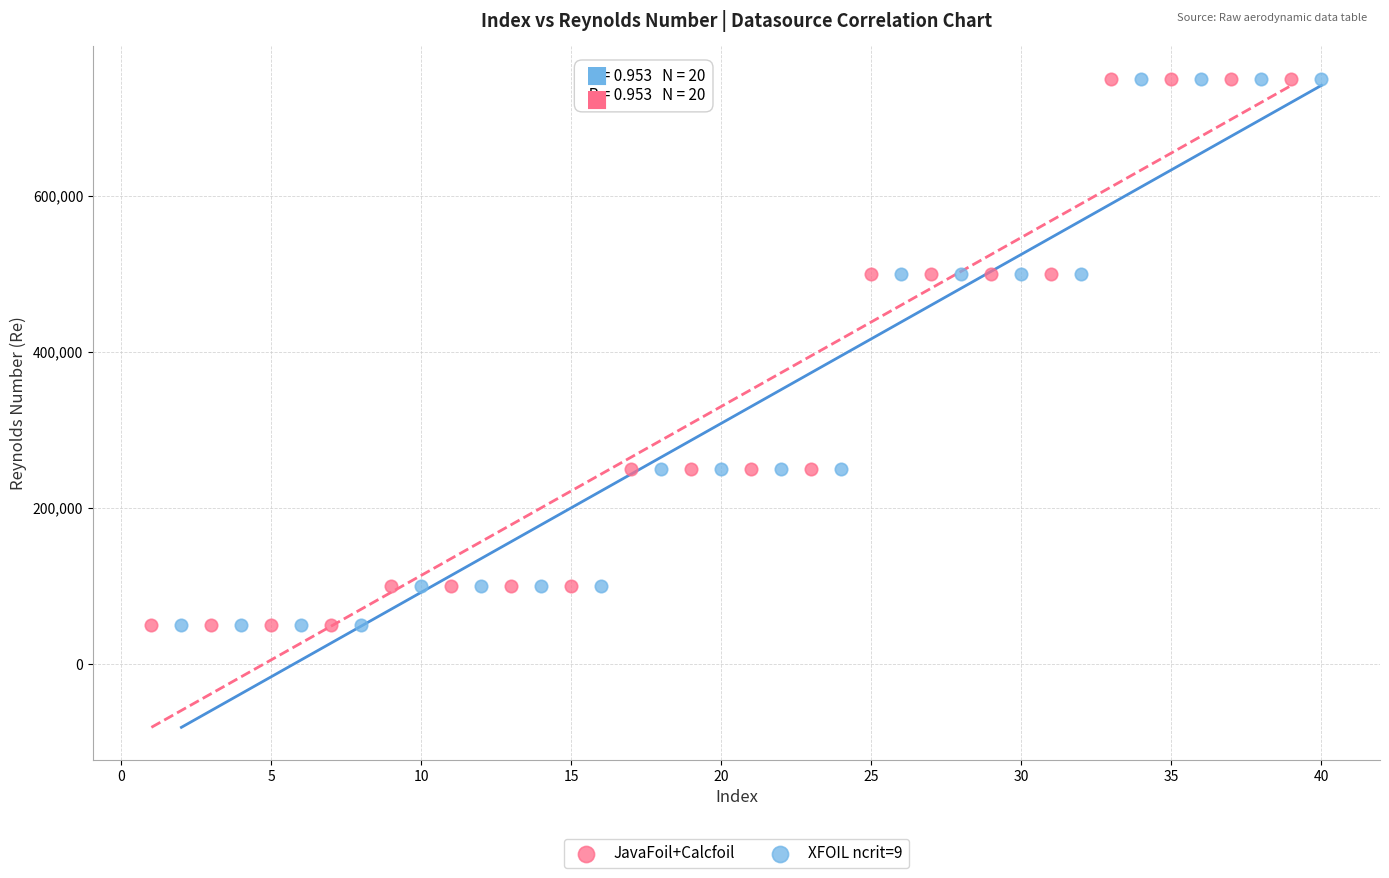

What are all the series names shown in the legend?

JavaFoil+Calcfoil, XFOIL ncrit=9